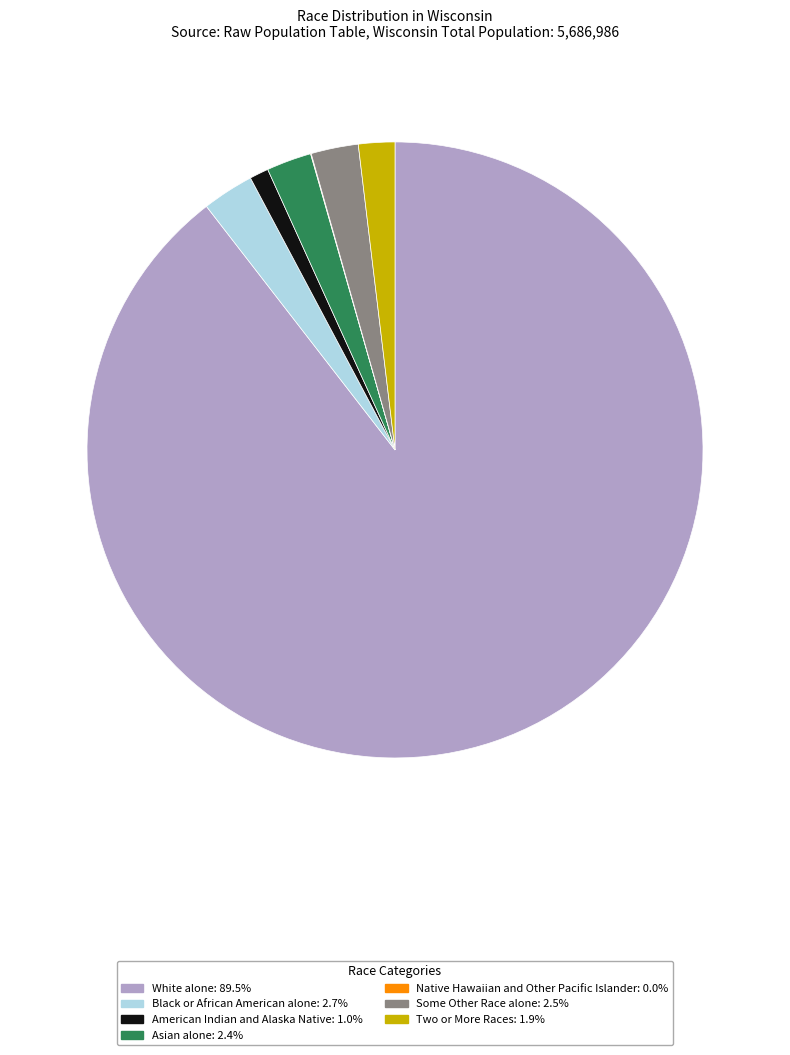

What is the largest slice in the pie chart?

White alone